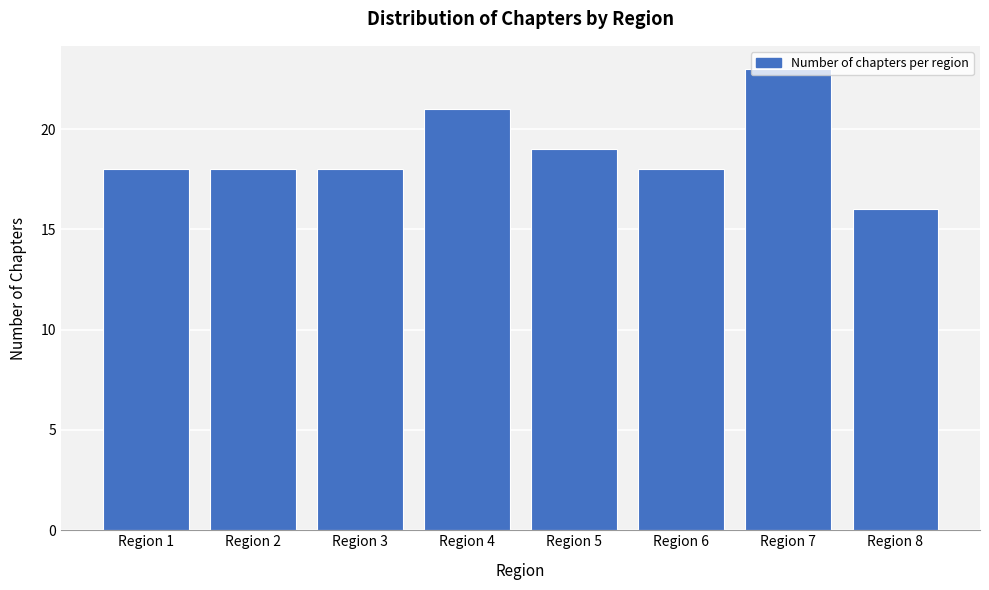

What is the average value?

19